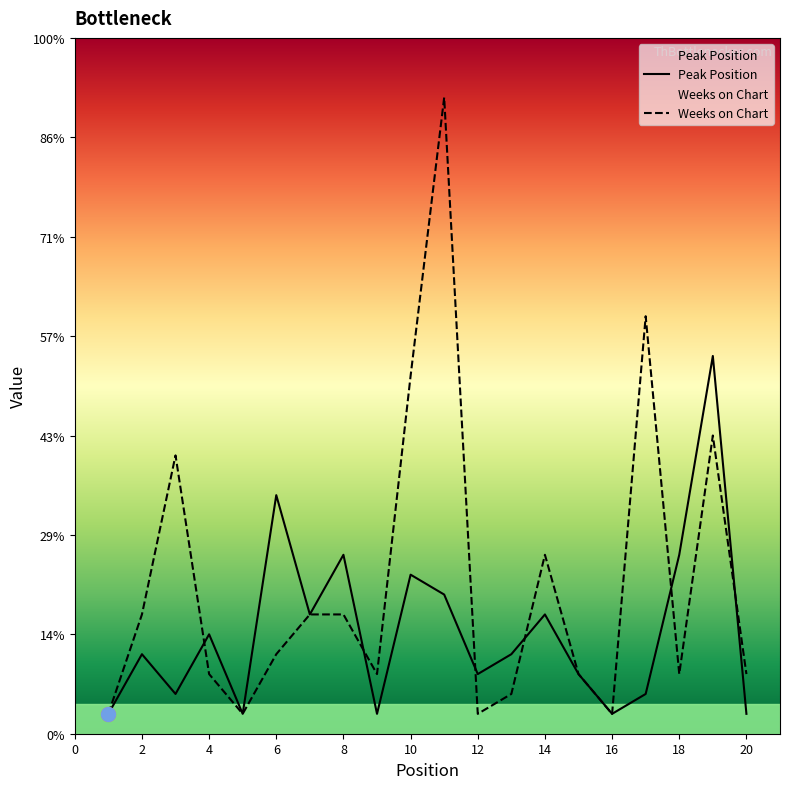

At which label does Peak Position reach its peak?

19